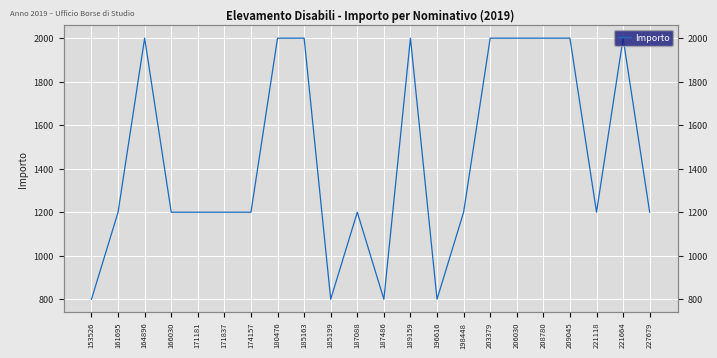

What is the sum of the values at 221664 and 203379?

4000